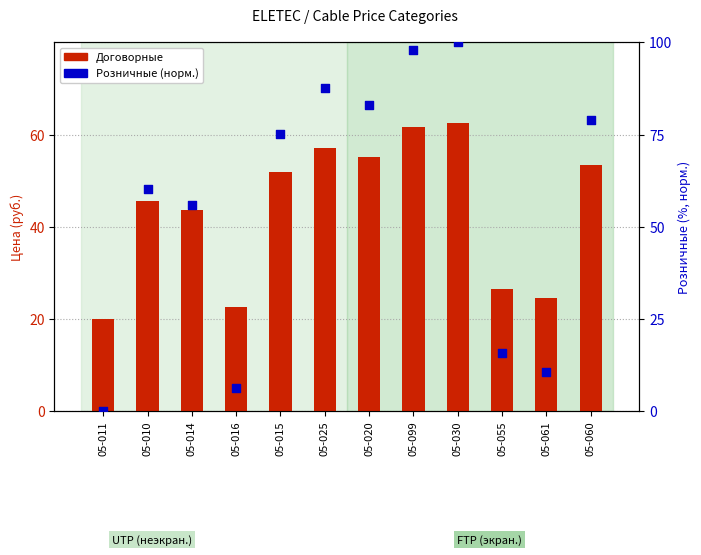

Is the value of Договорные at 05-015 greater than the value of Розничные (норм.) at 05-020?

No